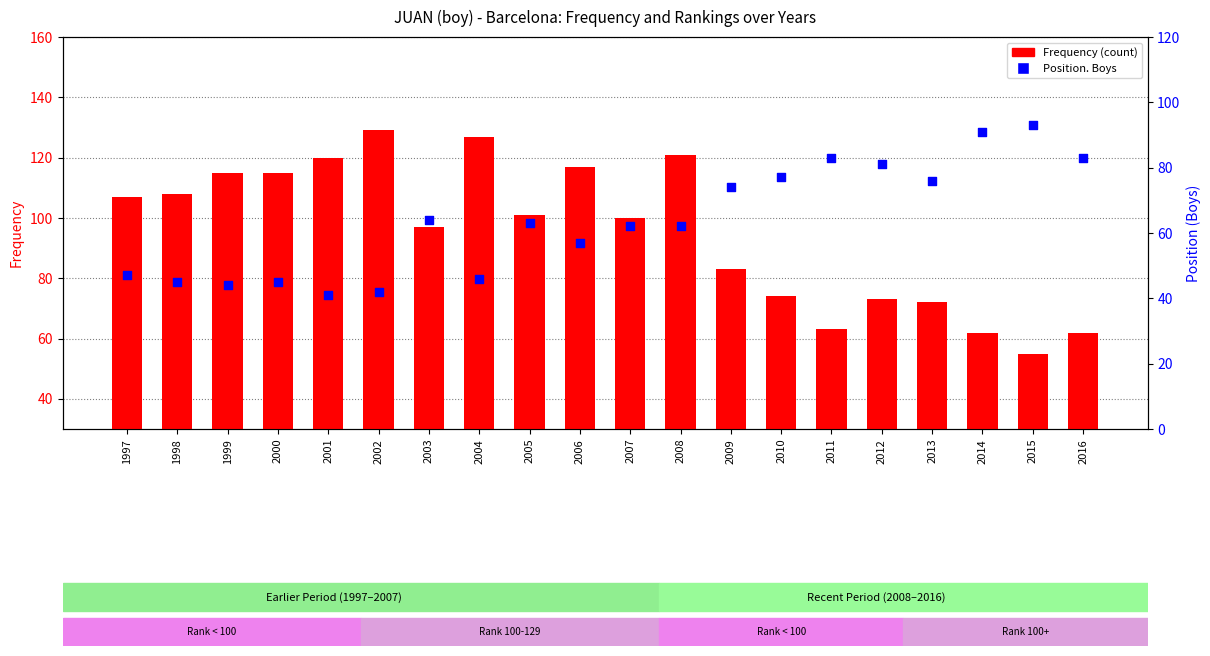

Which series contains the lowest Y value?

Position. Boys